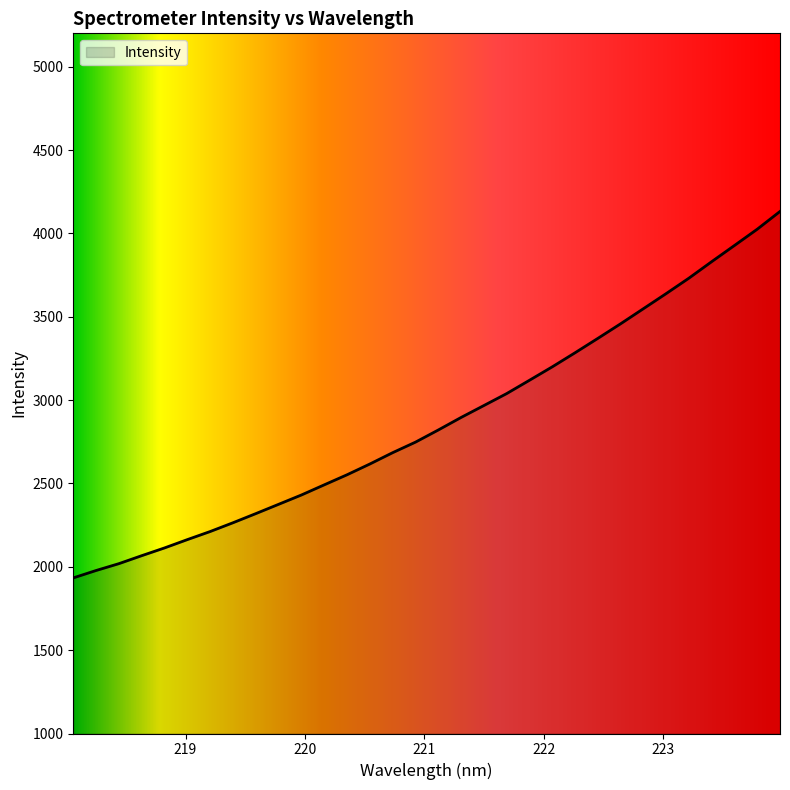

What is the minimum value shown in the chart?

1933.4